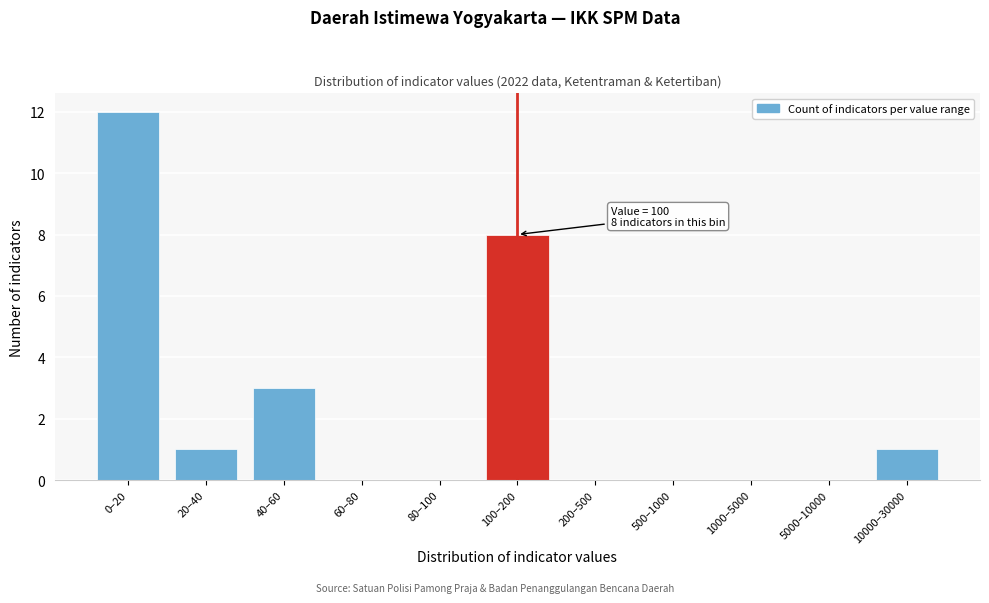

Reading left to right, transcribe all the data shown in this chart.

0–20=12	20–40=1	40–60=3	60–80=0	80–100=0	100–200=8	200–500=0	500–1000=0	1000–5000=0	5000–10000=0	10000–30000=1